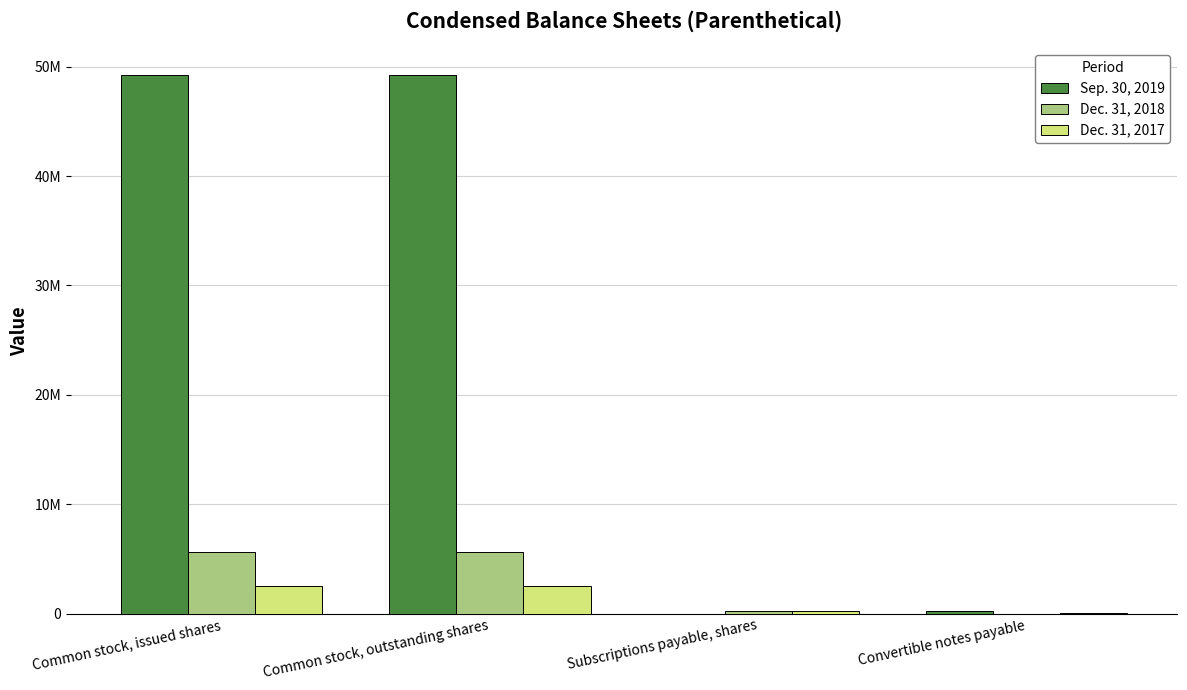

Are the bars grouped side by side (vs. stacked)?

Yes